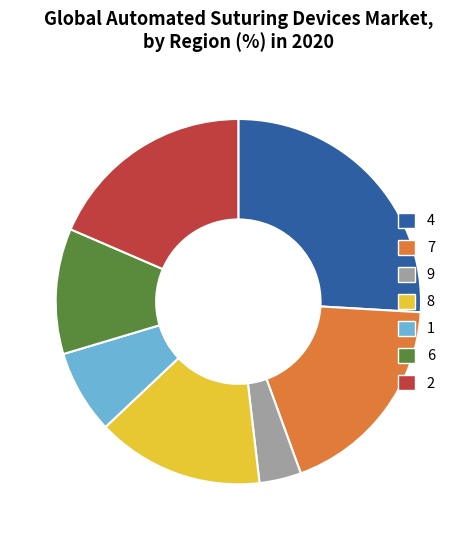

Is it true that 2 is 19% of the pie?

True